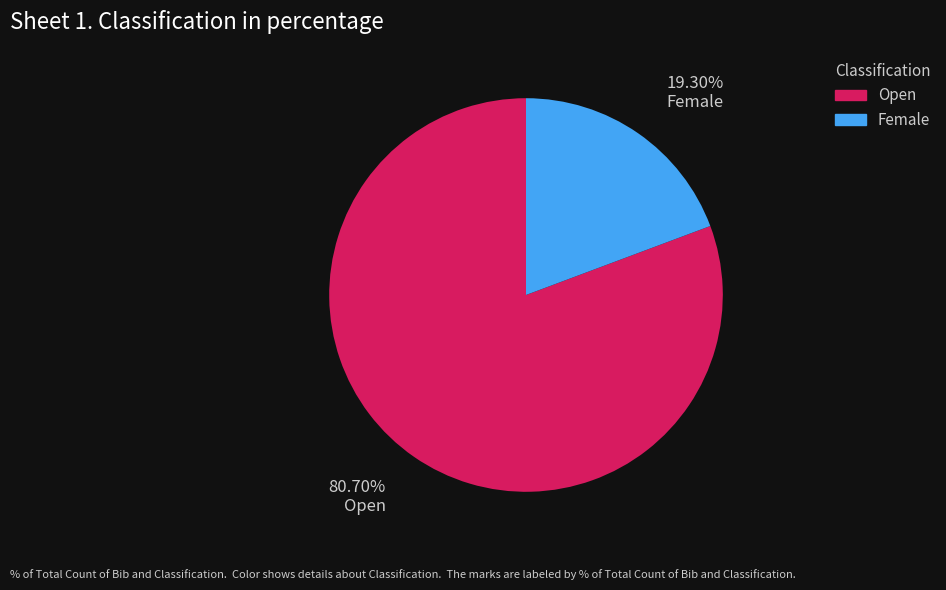

Count the number of slices in the pie.

2